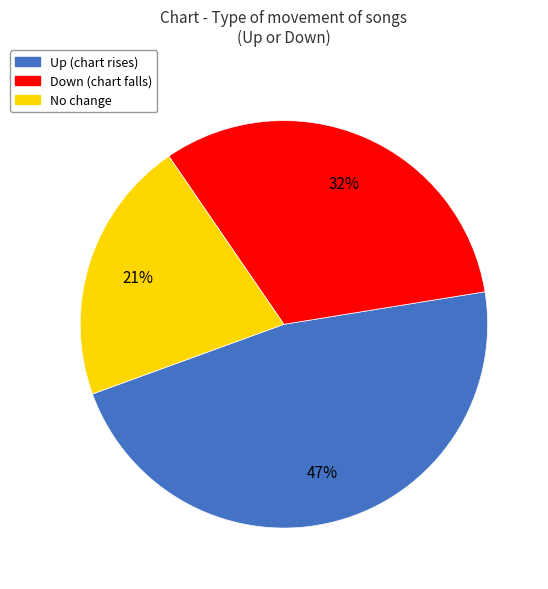

Count the number of slices in the pie.

3